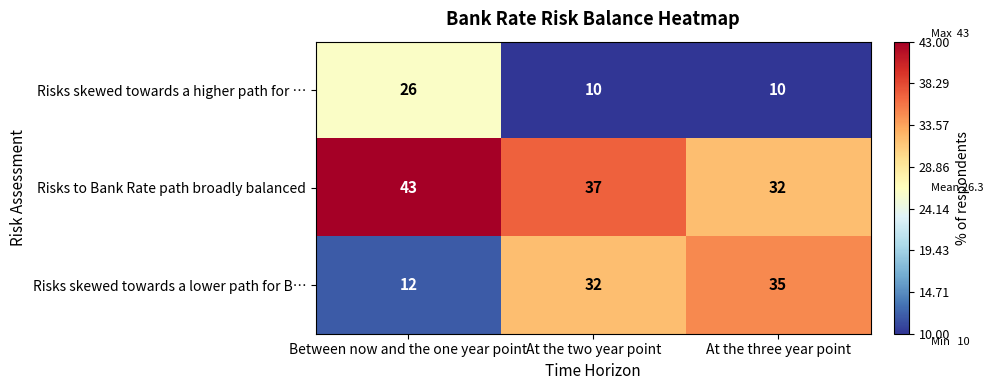

Is it true that Risks skewed towards a lower path for B… equals 10 at At the two year point?

False